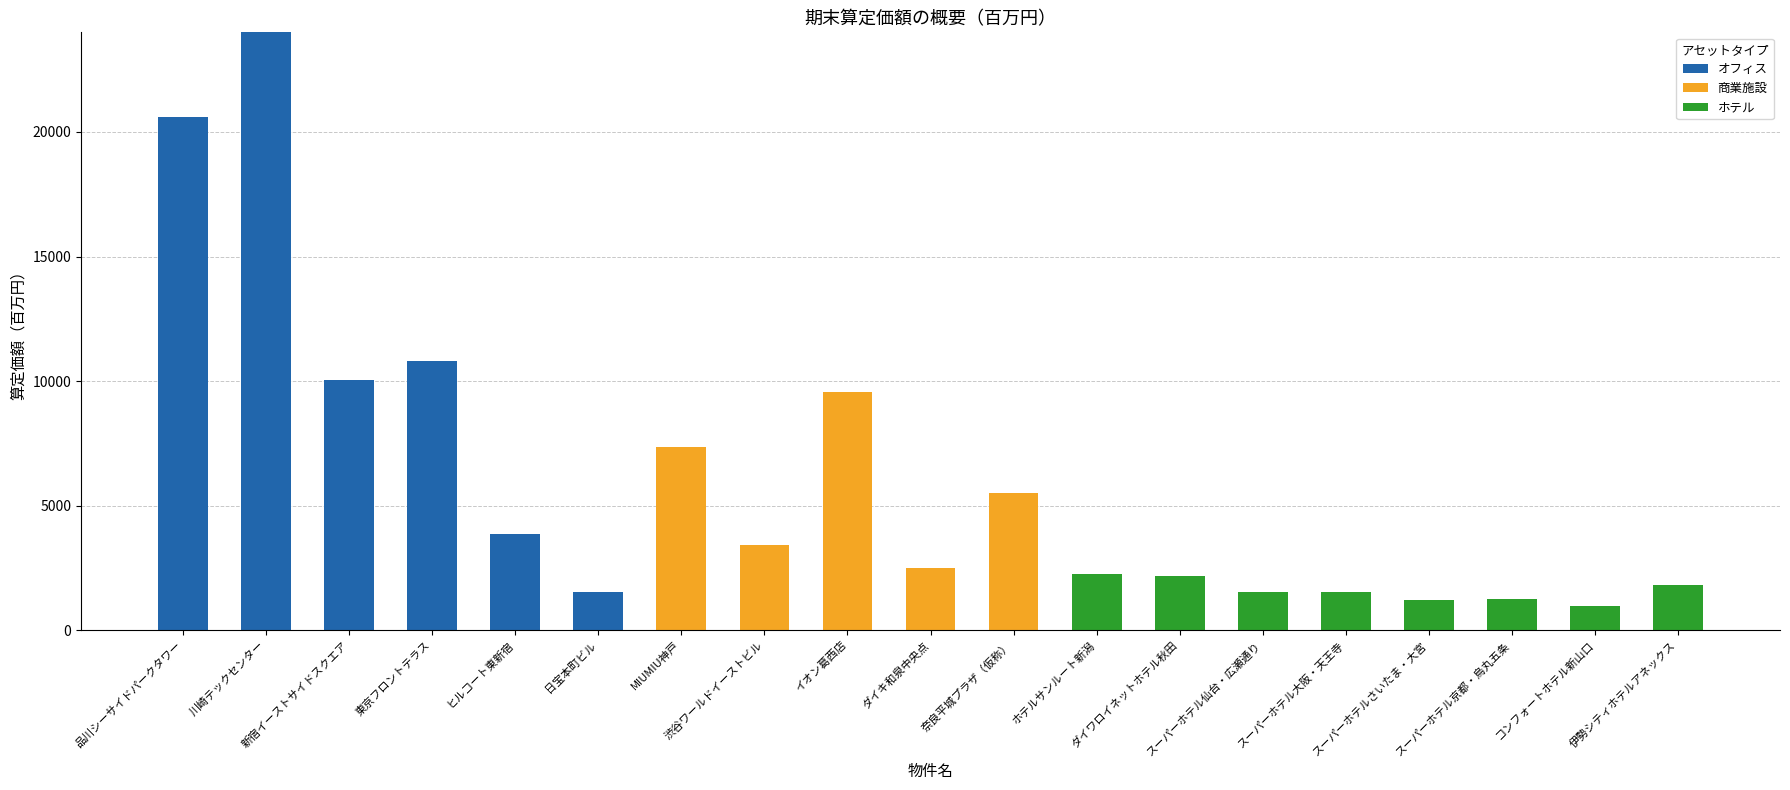

What is the sum of all オフィス values?

70868